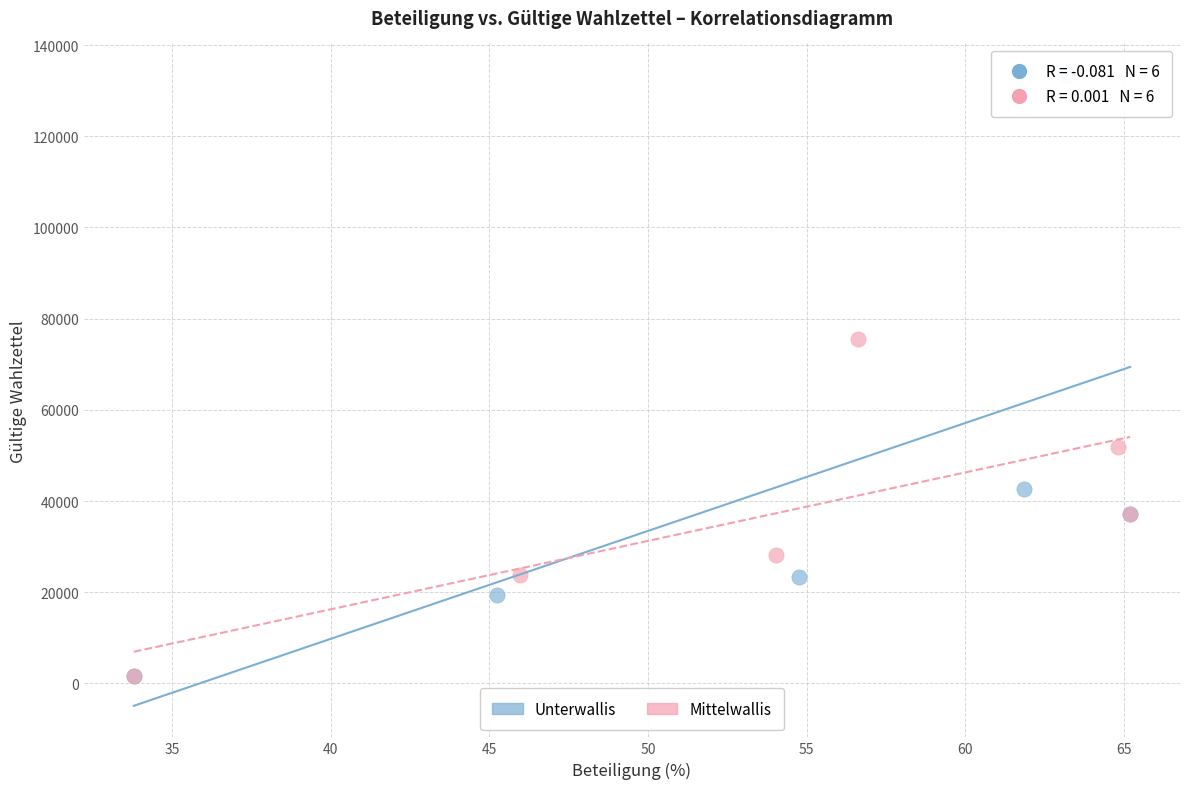

Which series has the widest spread of Y values?

Unterwallis